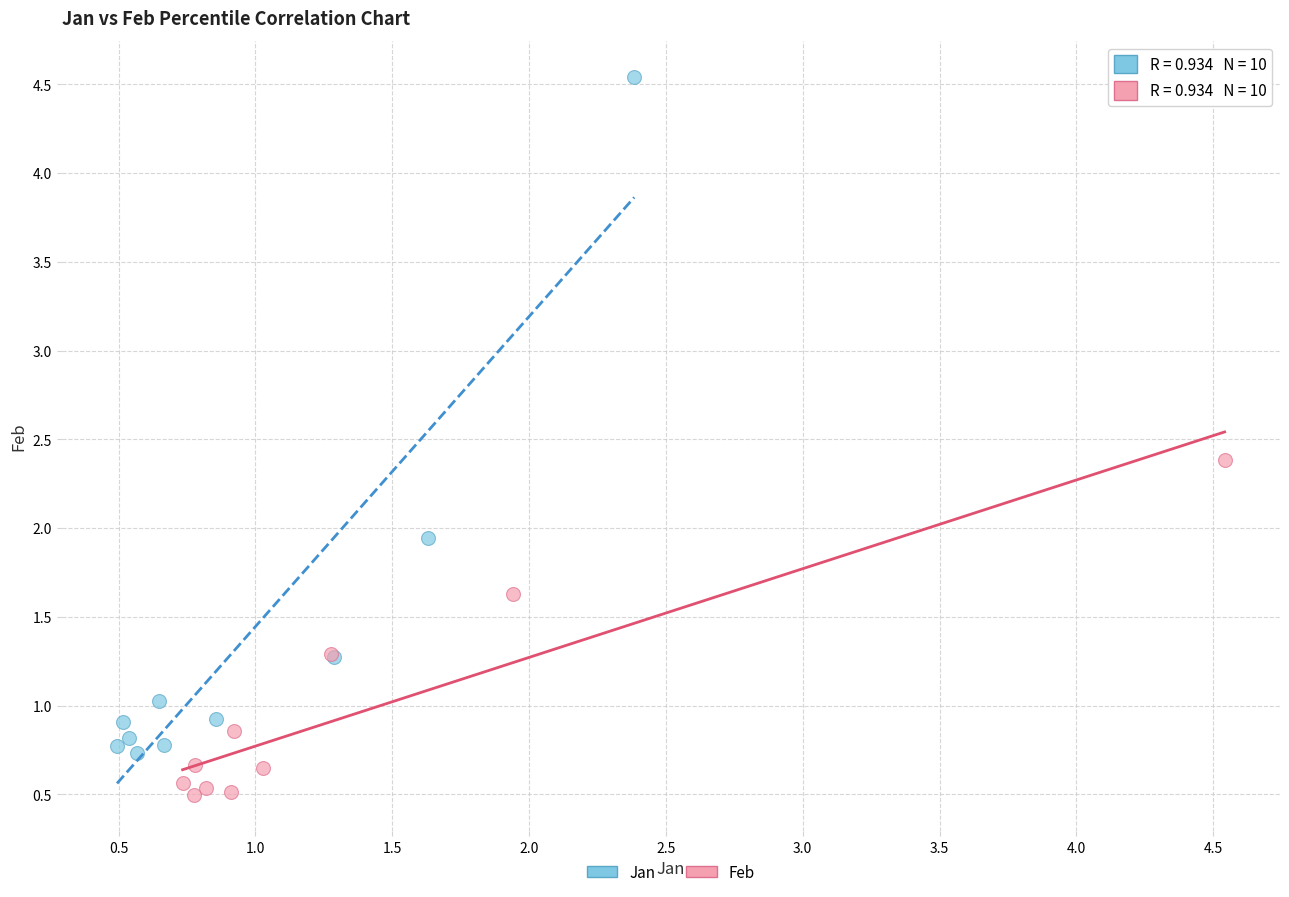

What are all the series names shown in the legend?

Jan, Feb